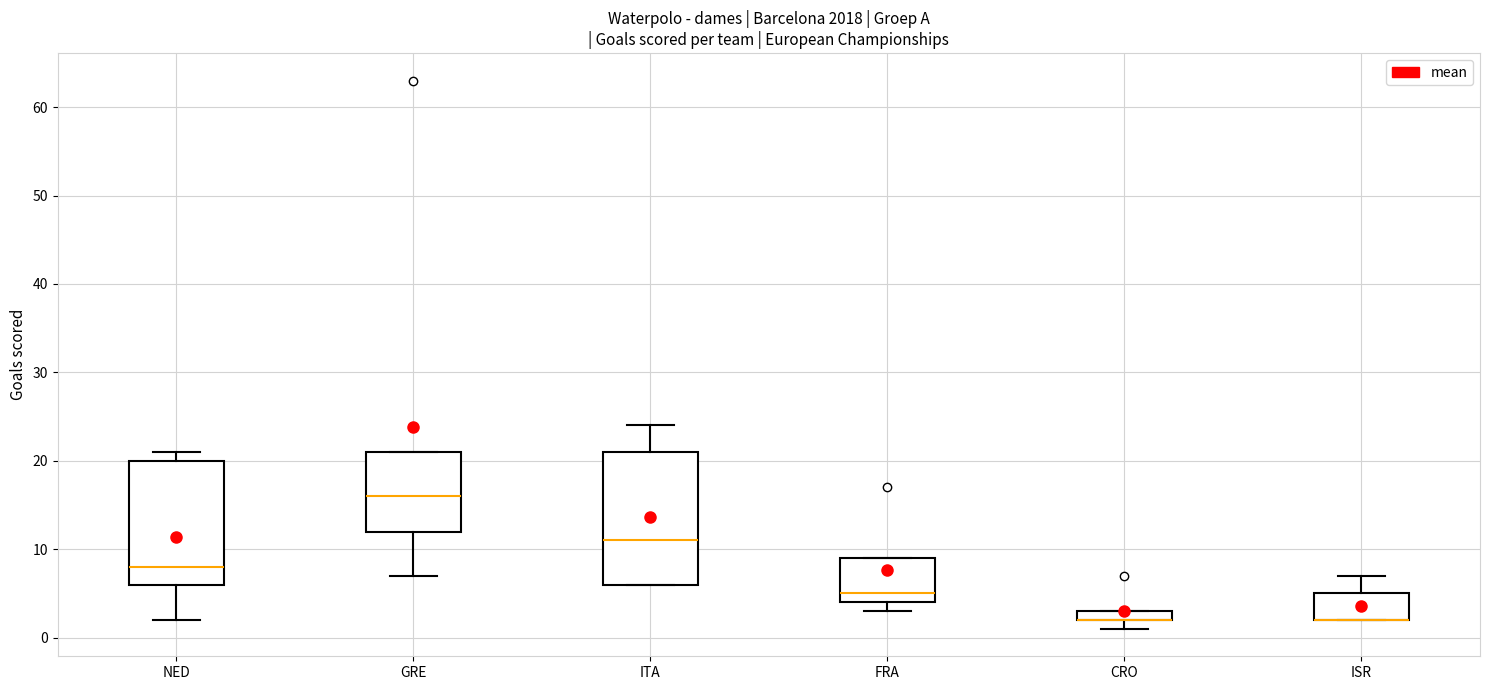

Which box is the tallest, from its lower edge to its upper edge?

ITA